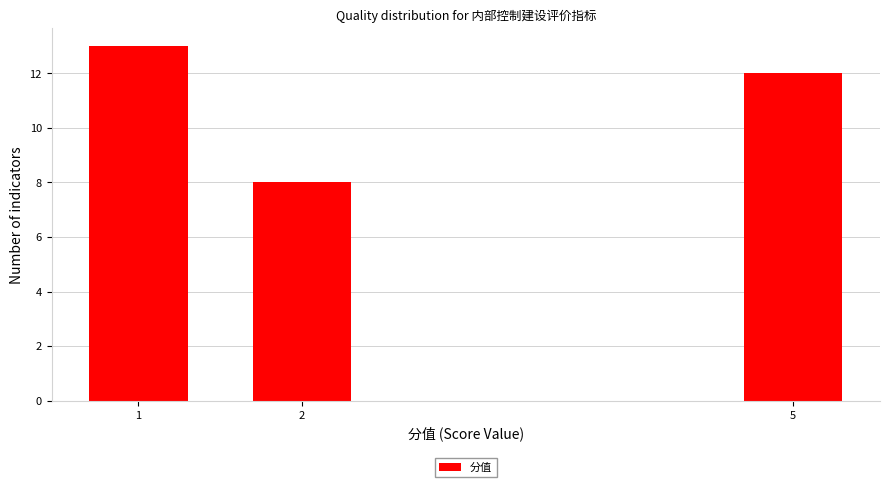

Reading left to right, transcribe all the data shown in this chart.

13	8	12